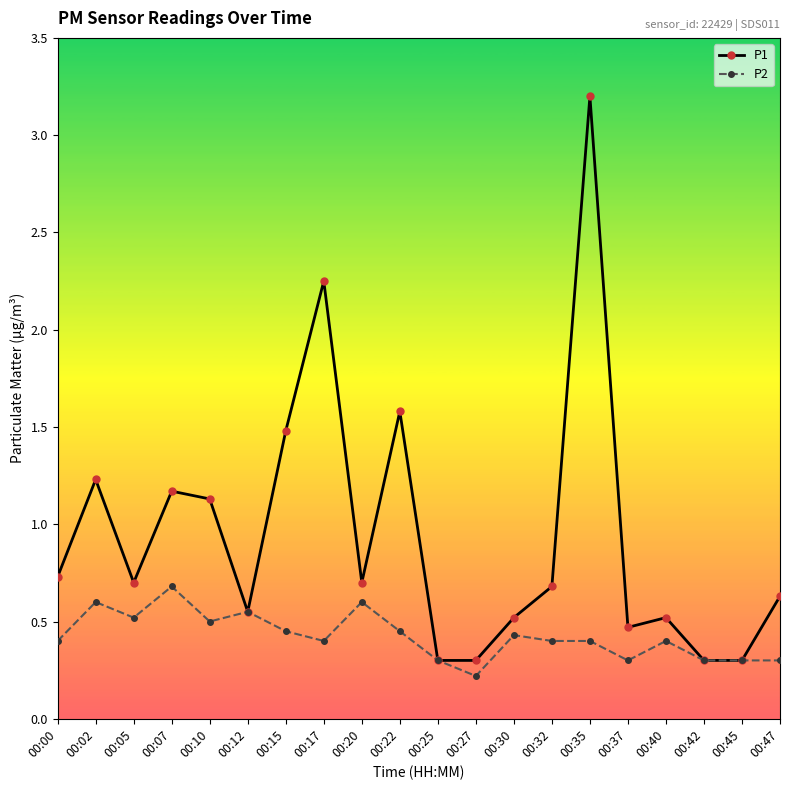

What is the smallest value displayed?

0.2